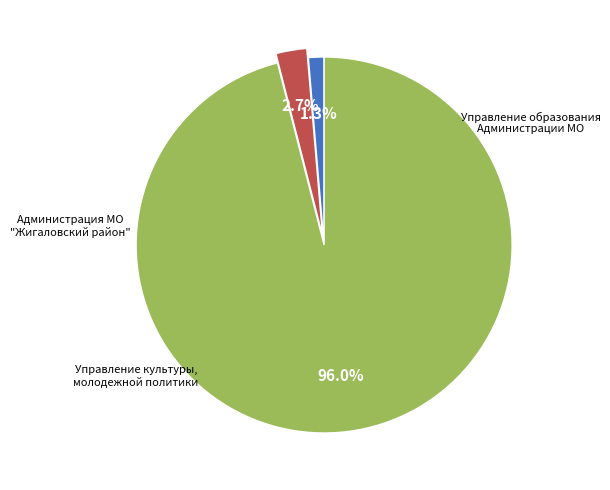

Does any single category account for the majority?

Yes